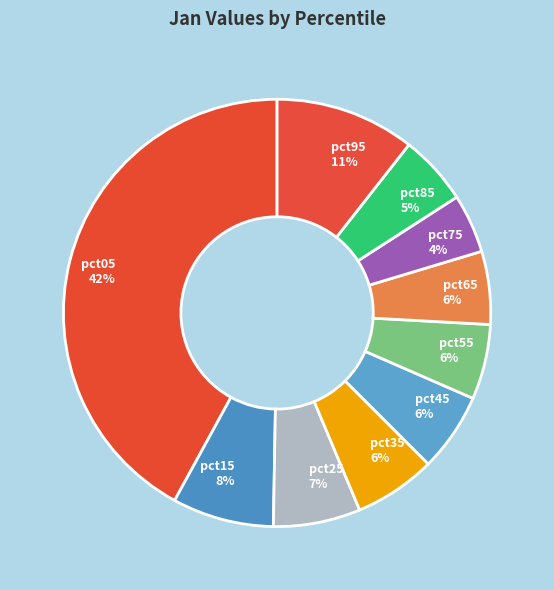

Which category has the biggest portion of the pie?

pct05